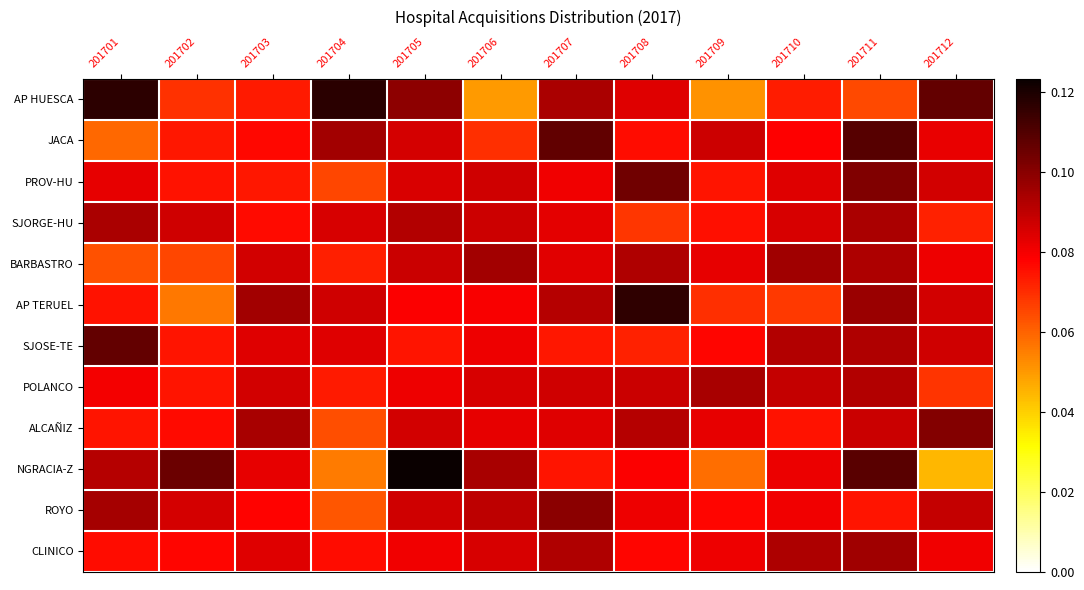

At how many categories does at least one series exceed 0?

12